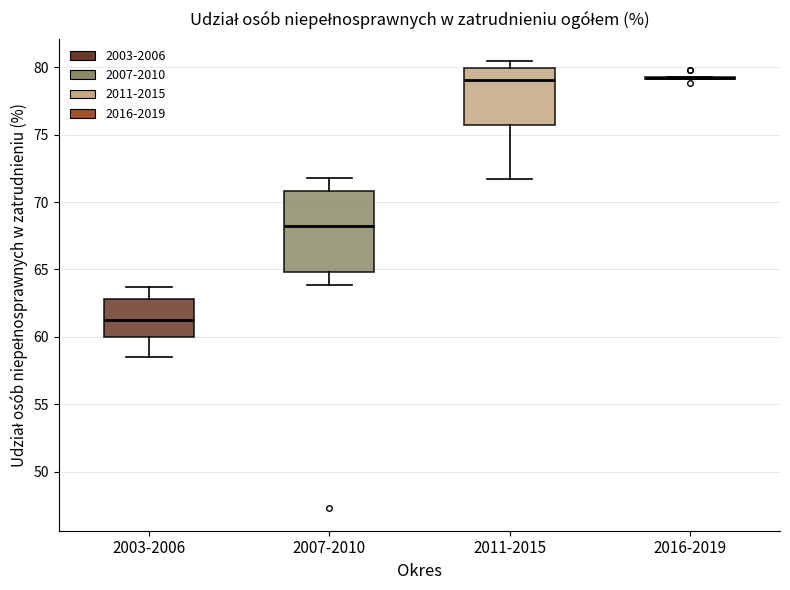

Which box is the tallest, from its lower edge to its upper edge?

2007-2010